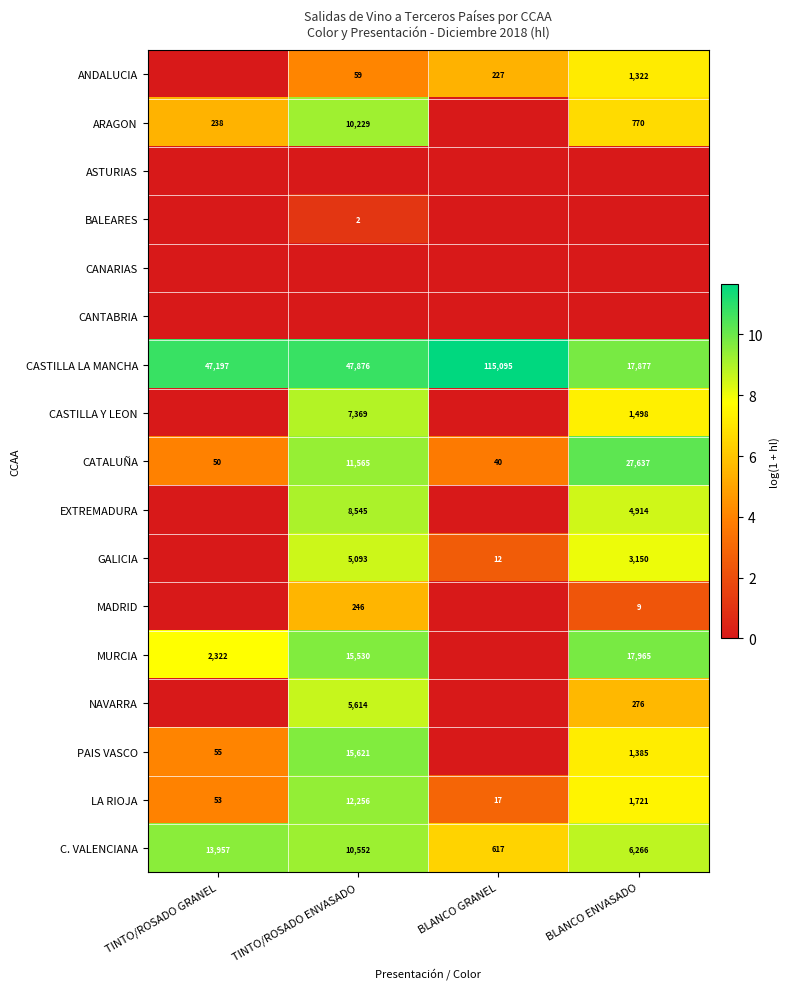

What is the minimum value for LA RIOJA?

17